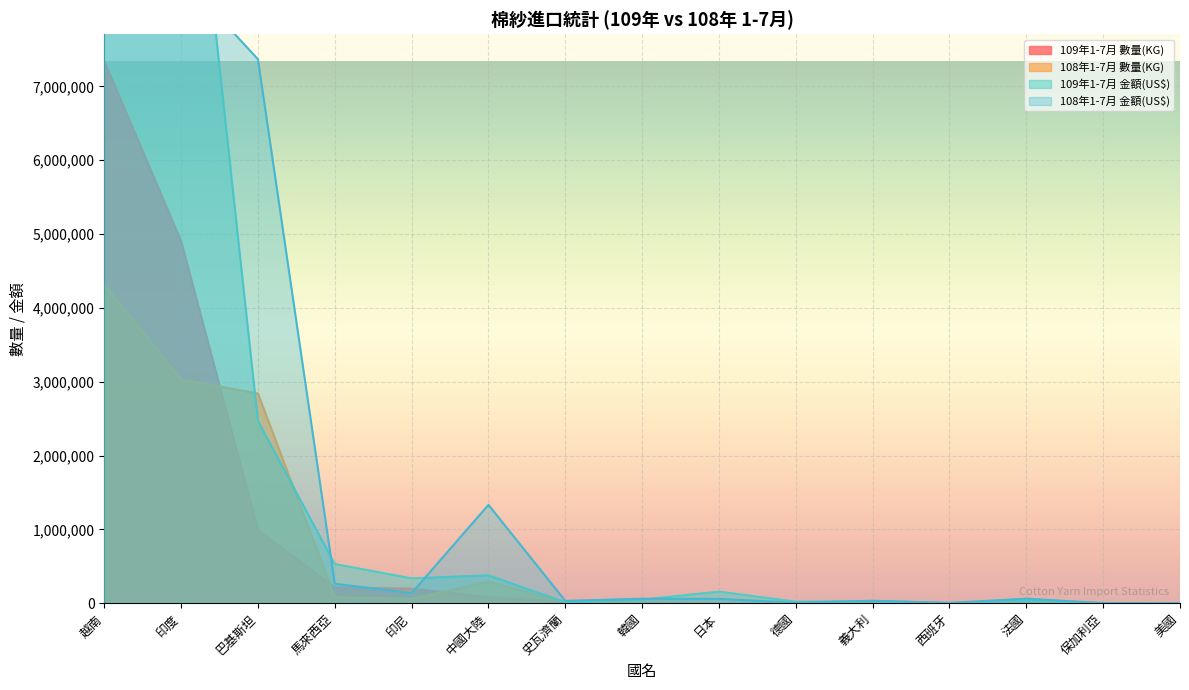

Where does the 109年1-7月 金額(US$) series first go above 47400?

越南